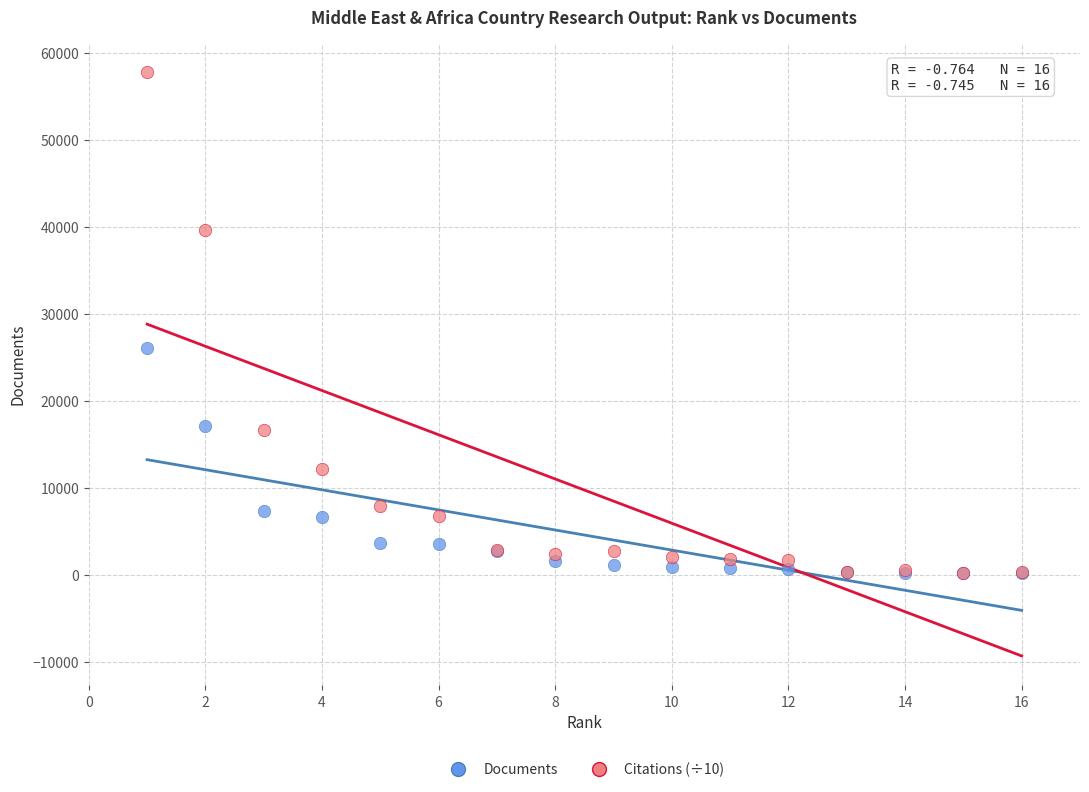

What are all the series names shown in the legend?

Documents, Citations (÷10)